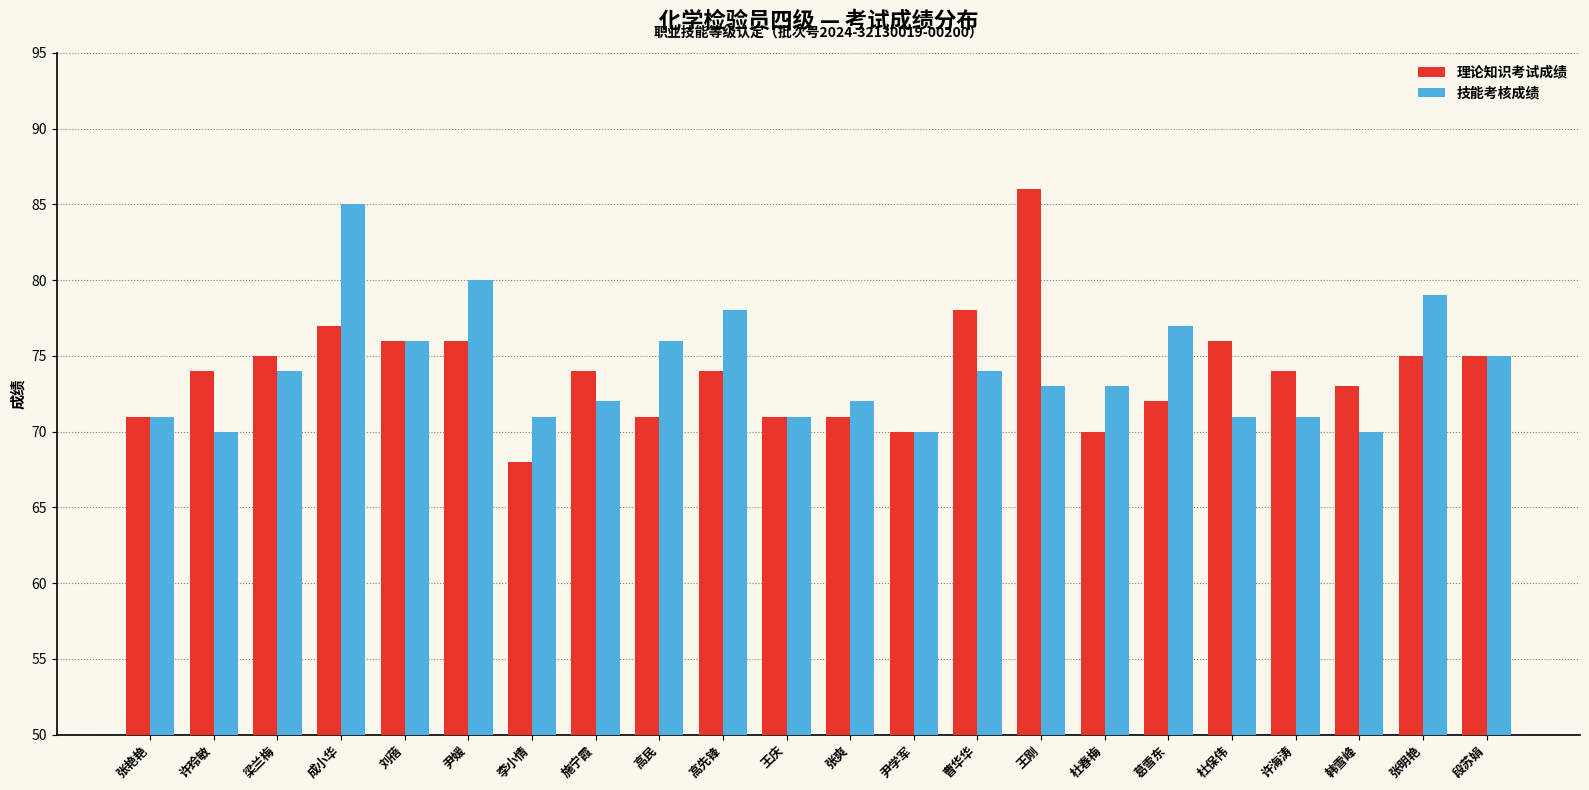

Where does the 技能考核成绩 series first go above 73?

梁兰梅